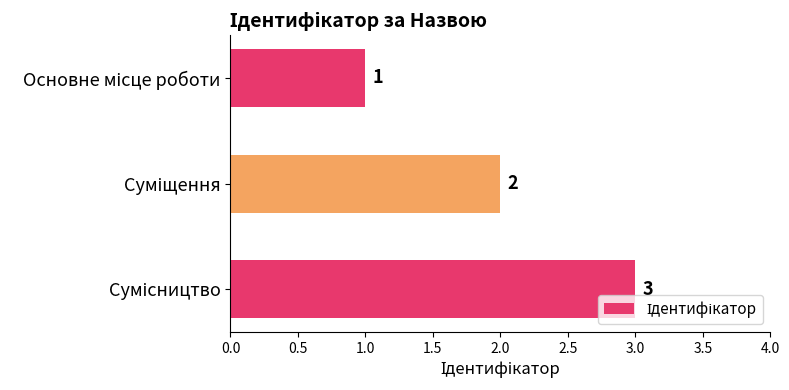

What is the difference between the maximum and minimum values?

2